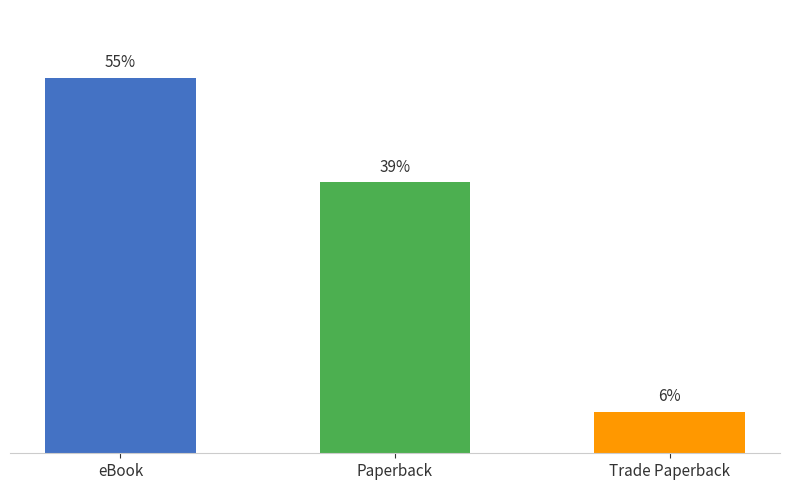

Does the chart contain any negative values?

No